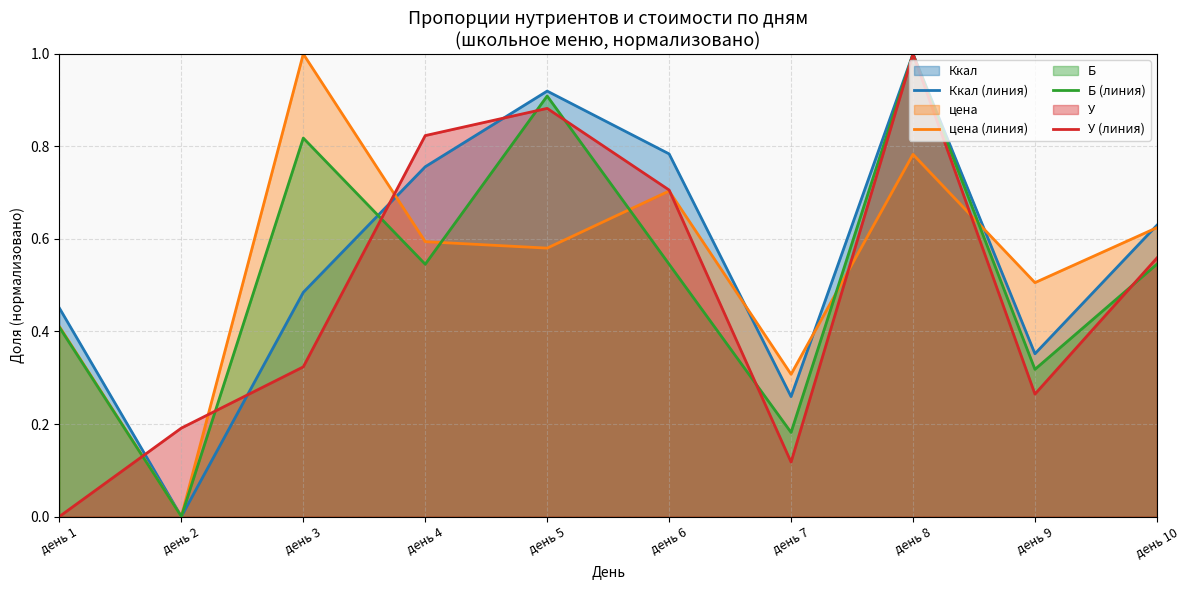

Which series has the largest total across all categories?

Ккал (линия)